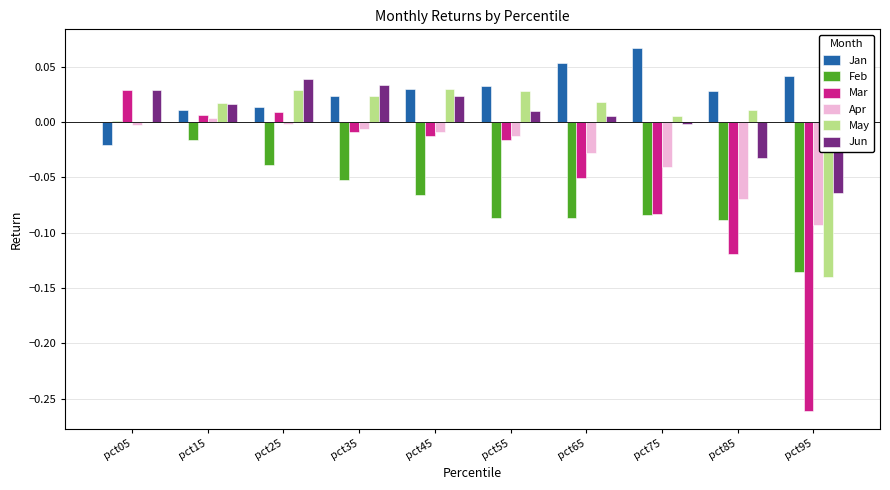

Which series has the largest total across all categories?

Jan